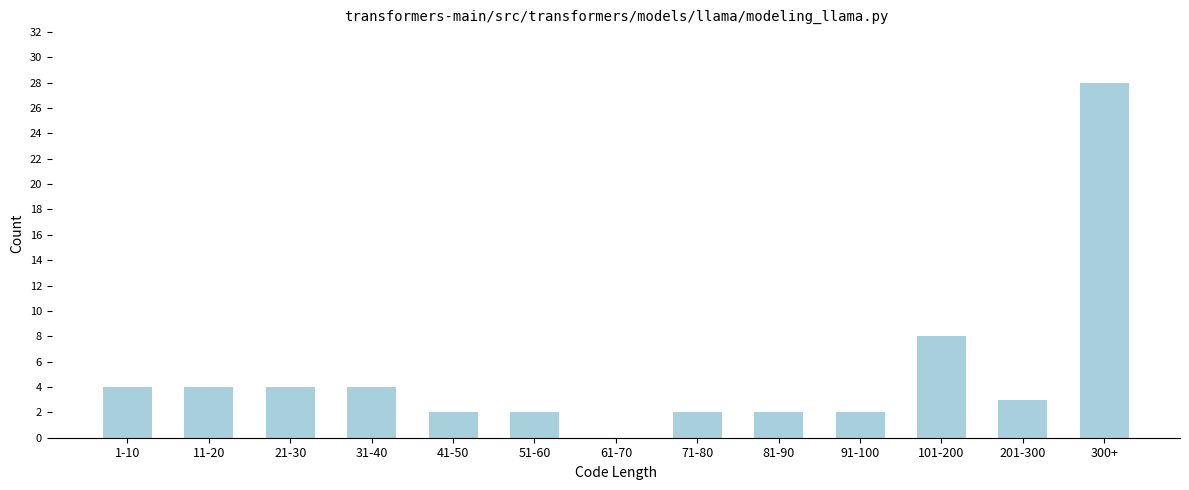

Reading right to left, list all the values displayed in this chart.

300+=28	201-300=3	101-200=8	91-100=2	81-90=2	71-80=2	61-70=0	51-60=2	41-50=2	31-40=4	21-30=4	11-20=4	1-10=4